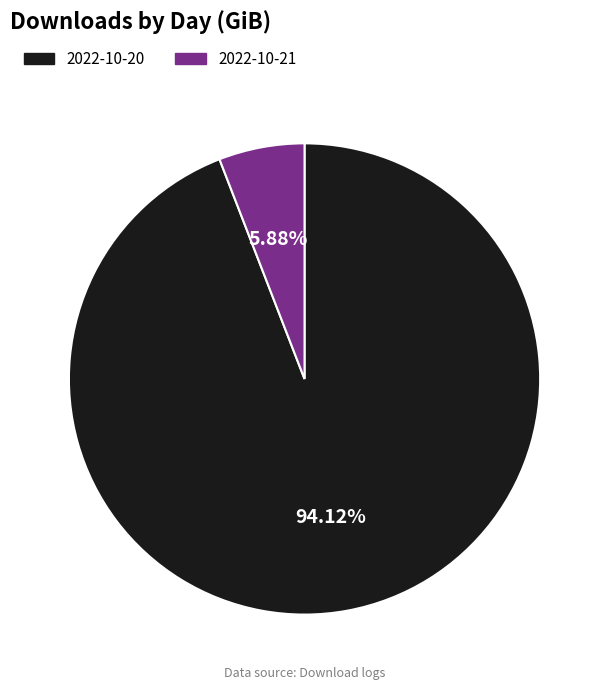

To the nearest percent, what portion does 2022-10-21 represent?

6%